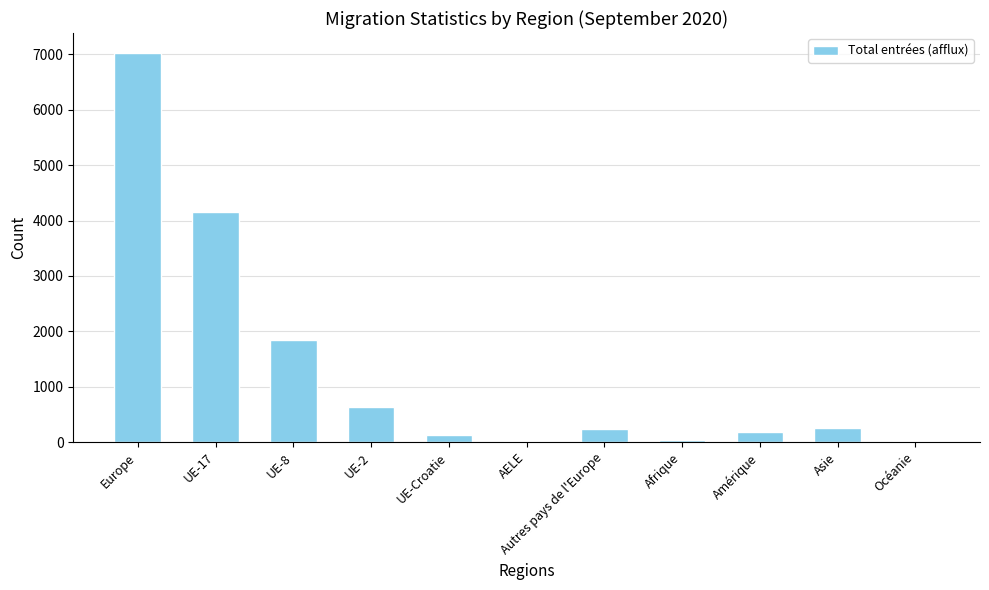

The value at UE-2 is 631. True or false?

True